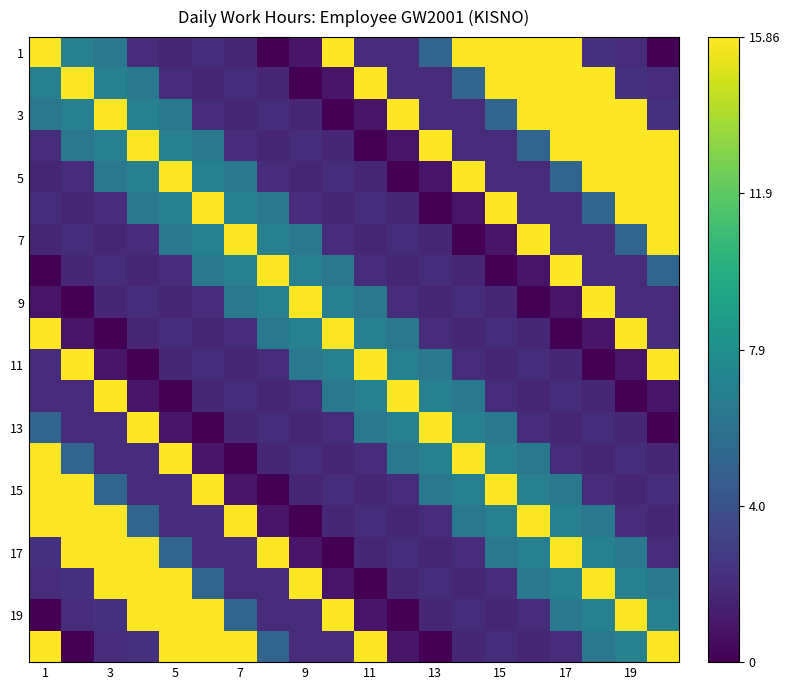

How many series are shown in this chart?

20